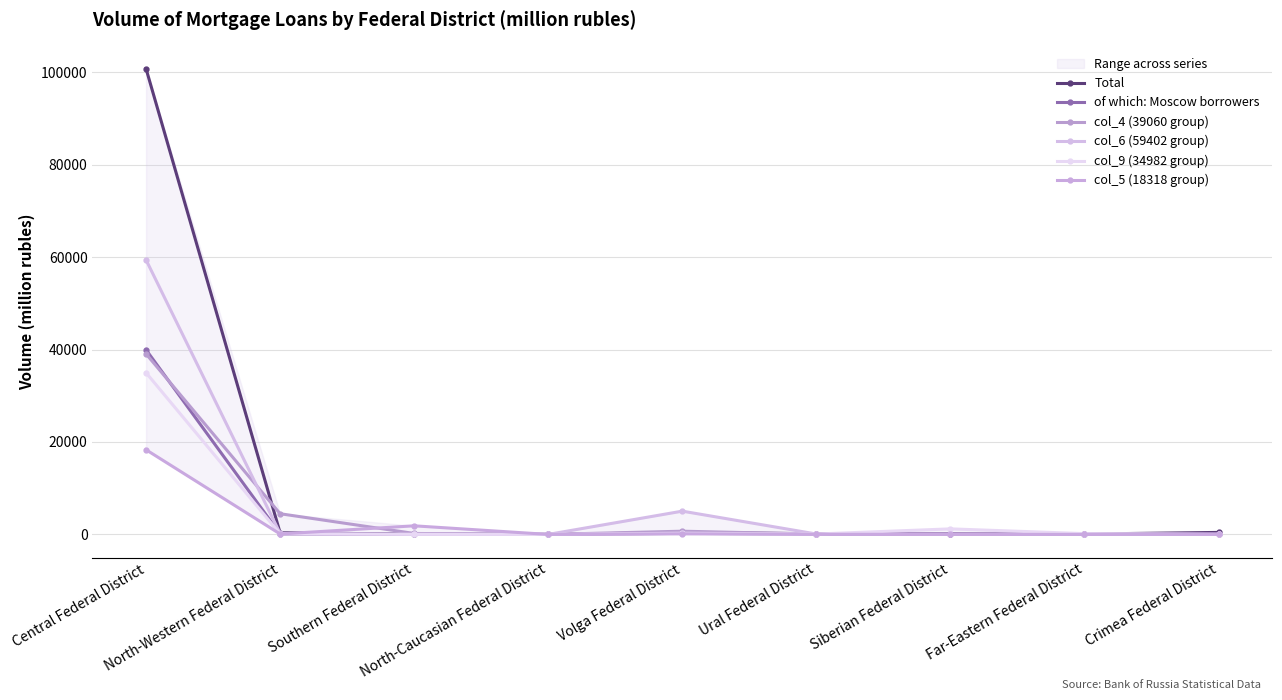

At which label is col_9 (34982 group) closest to 17491?

Siberian Federal District